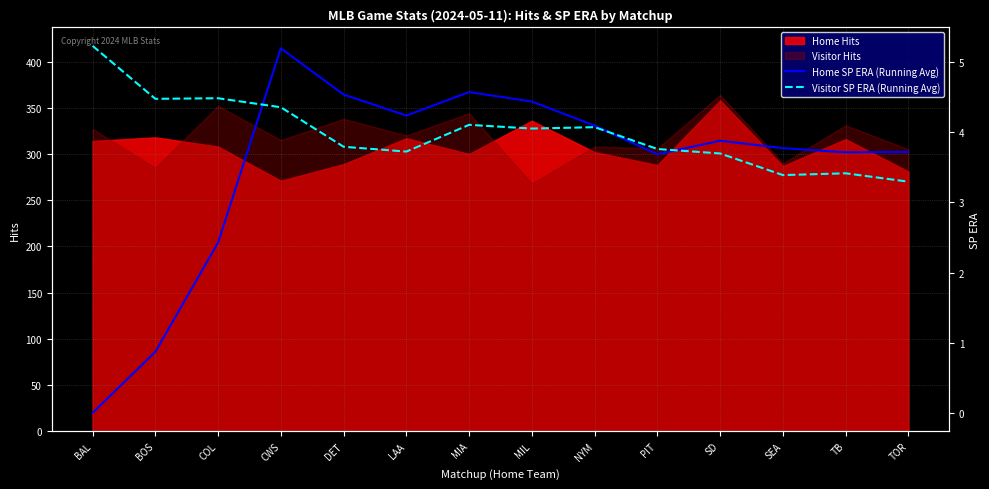

Where is the first local minimum for Home SP ERA (Running Avg)?

LAA